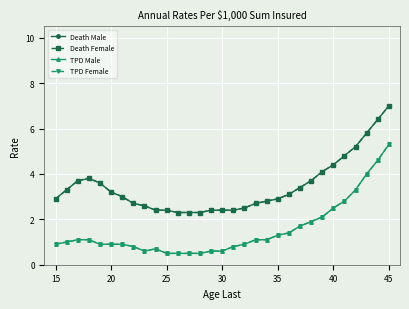

True or false: TPD Female and TPD Male cross at least once.

False